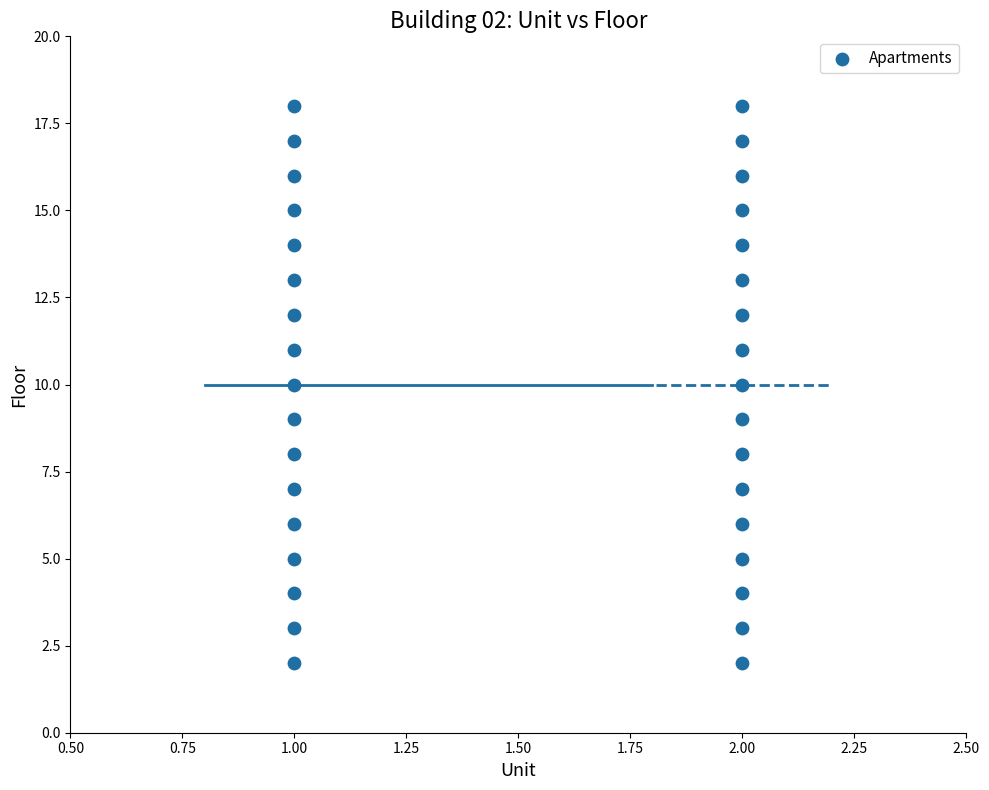

What is the range of Y values (max minus min)?

16